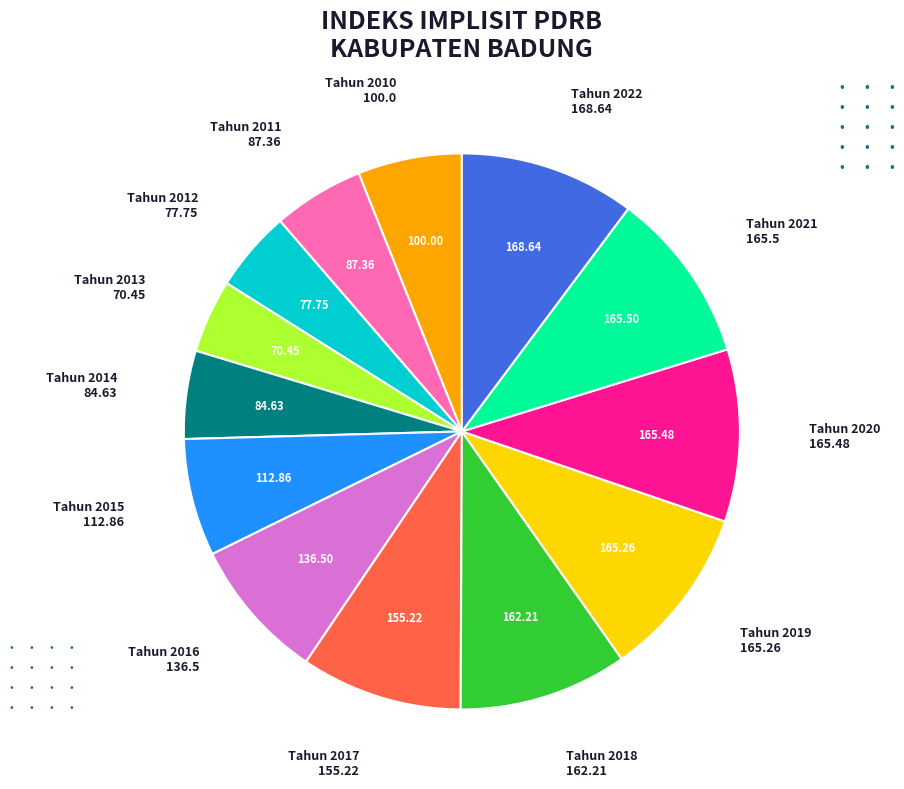

Is there any slice that represents more than half of the pie?

No